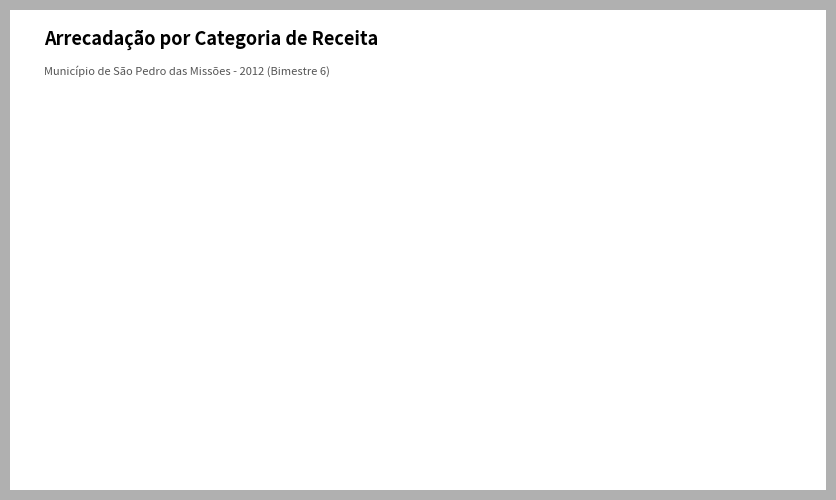

Does any single category account for the majority?

Yes